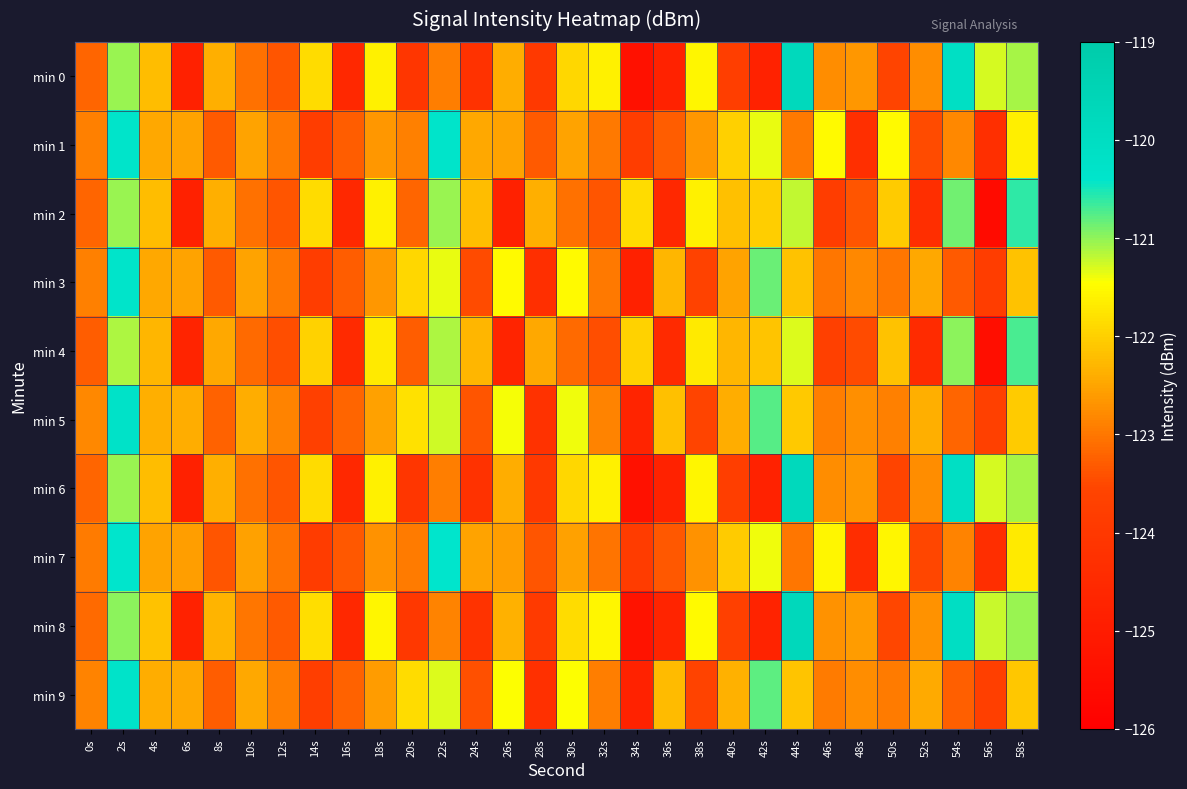

Rank the series by their maximum value, from lowest to highest.

min 4, min 2, min 7, min 1, min 3, min 9, min 5, min 0, min 6, min 8